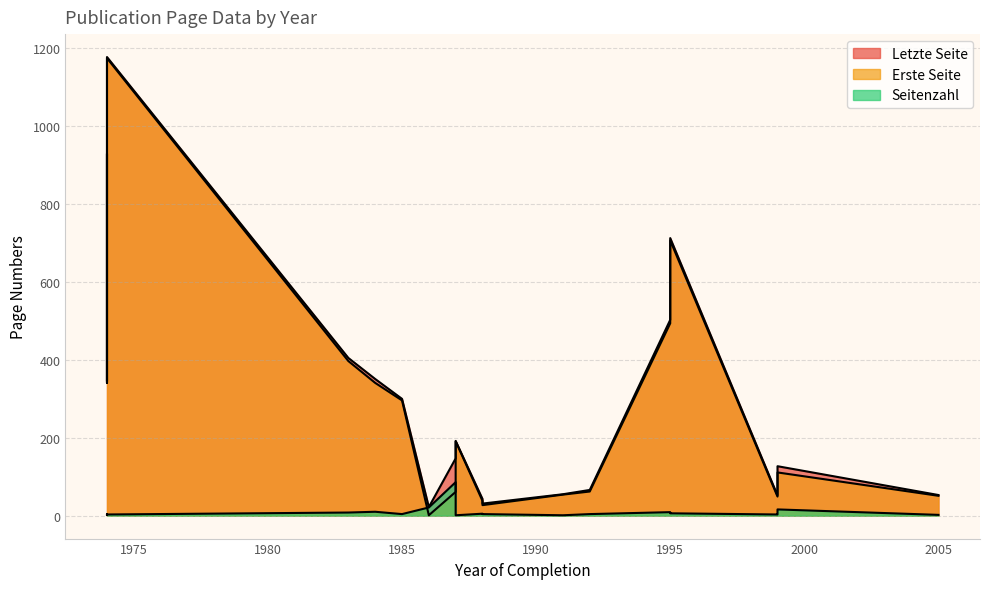

How many values in the Letzte Seite series exceed 147?

9